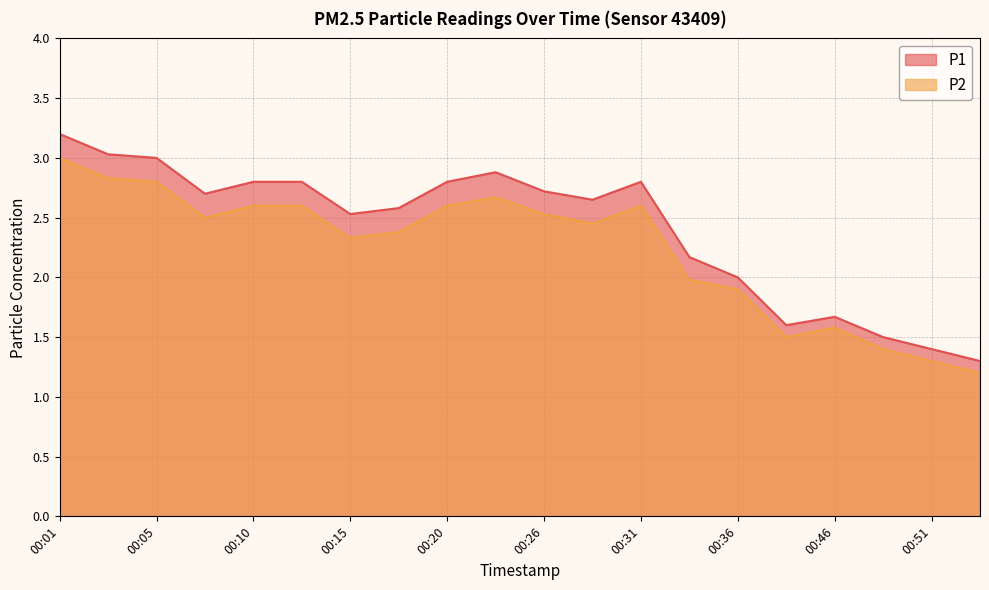

At which category does the chart reach its minimum across all series?

00:54